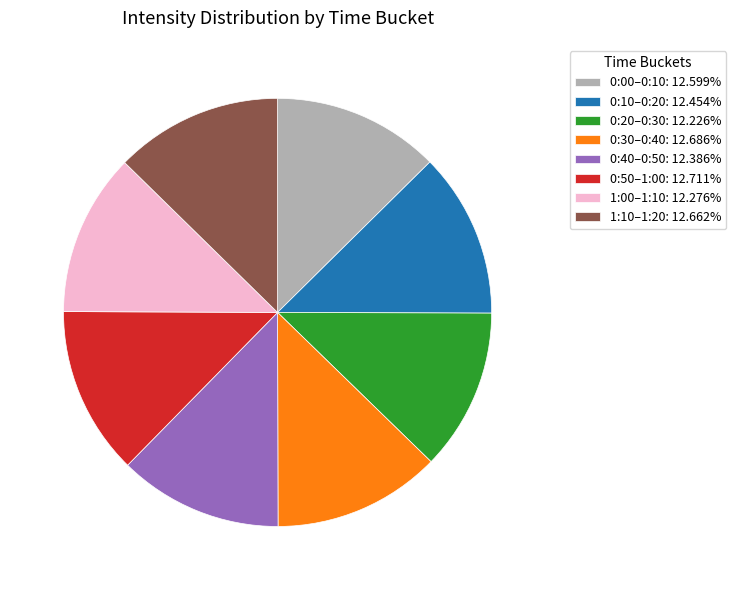

Does 0:40–0:50: 12.386% account for over 50% of the chart?

No